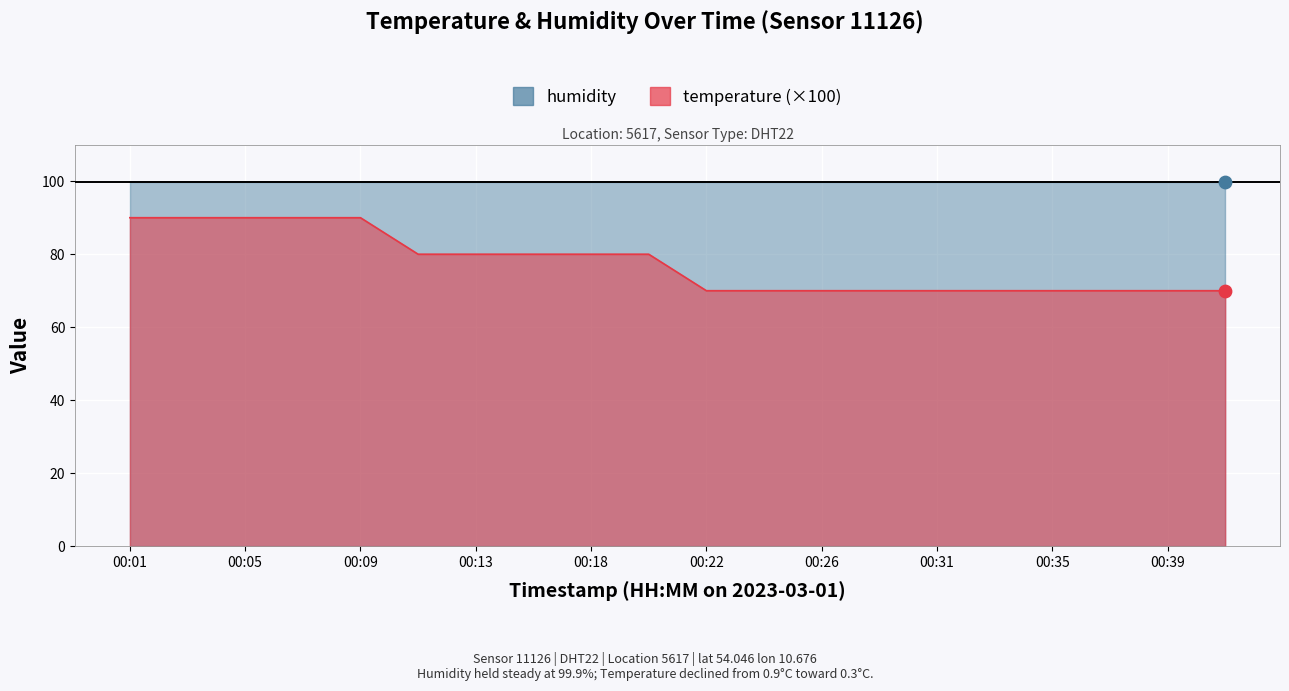

Between 00:28 and 00:41, which is larger?

00:28